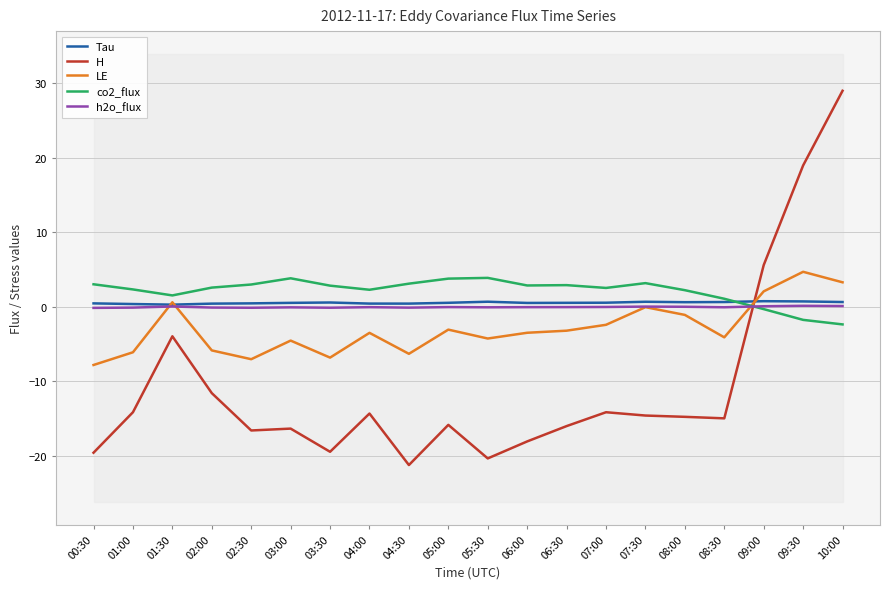

Is it true that LE equals 2.0 at 09:00?

True